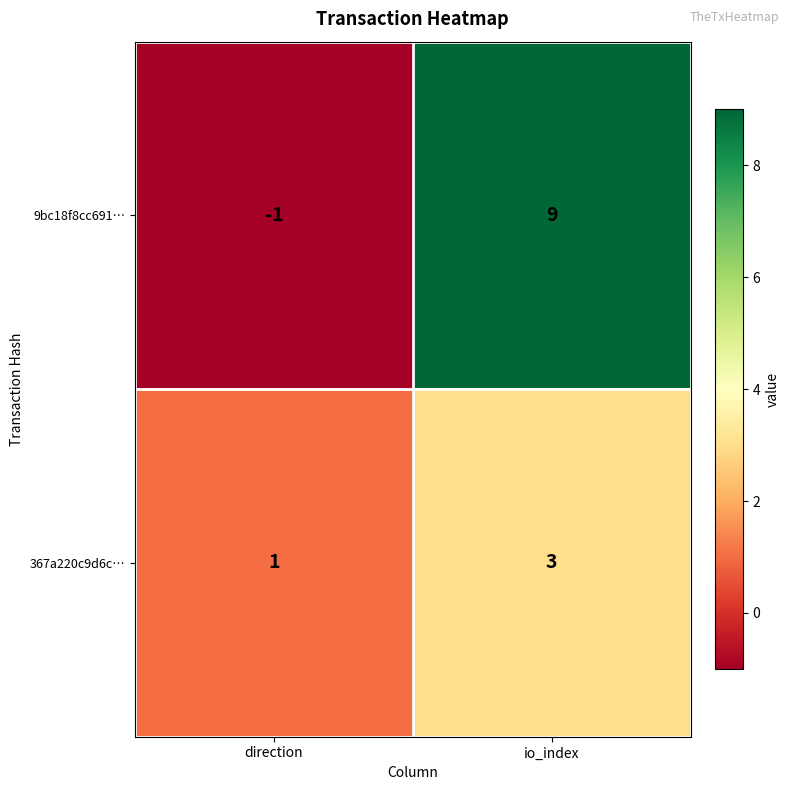

At io_index, list the series in order from smallest to largest.

367a220c9d6c…, 9bc18f8cc691…